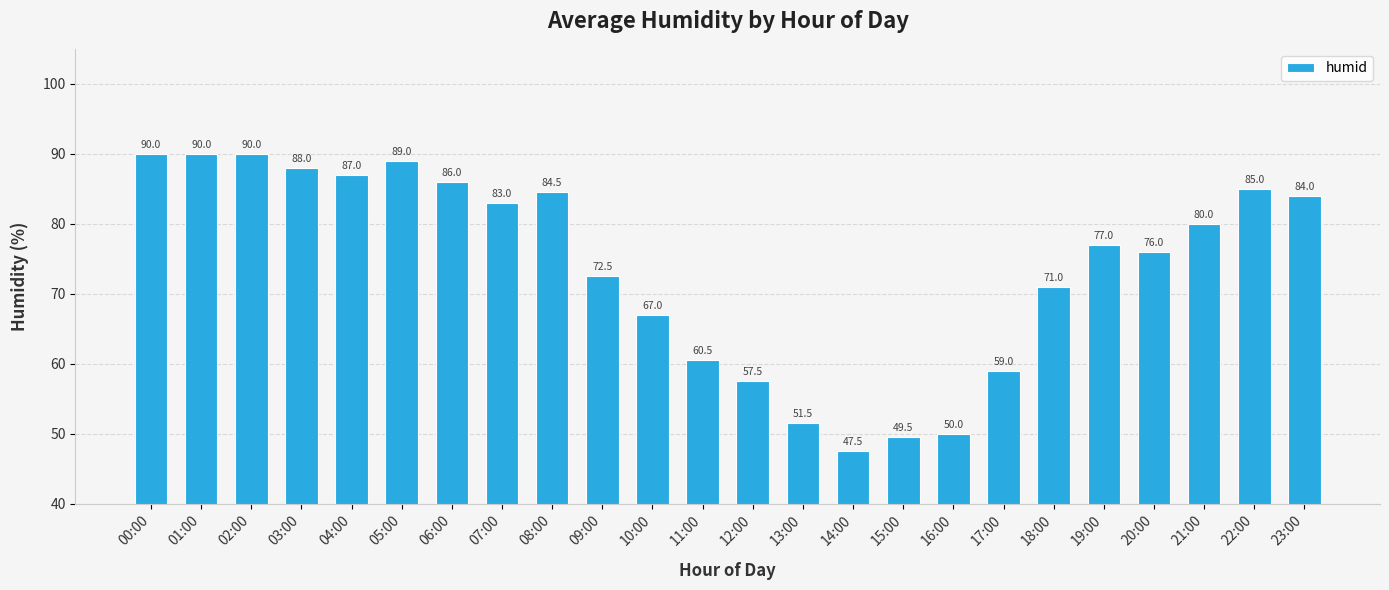

Reading left to right, extract all data points from this chart.

00:00=90.0	01:00=90.0	02:00=90.0	03:00=88.0	04:00=87.0	05:00=89.0	06:00=86.0	07:00=83.0	08:00=84.5	09:00=72.5	10:00=67.0	11:00=60.5	12:00=57.5	13:00=51.5	14:00=47.5	15:00=49.5	16:00=50.0	17:00=59.0	18:00=71.0	19:00=77.0	20:00=76.0	21:00=80.0	22:00=85.0	23:00=84.0